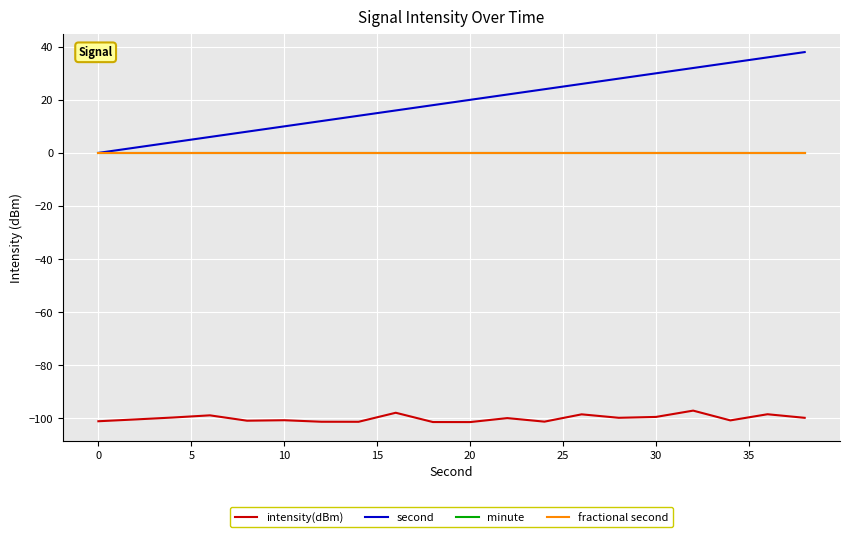

Is this an area chart (filled region under the line)?

No